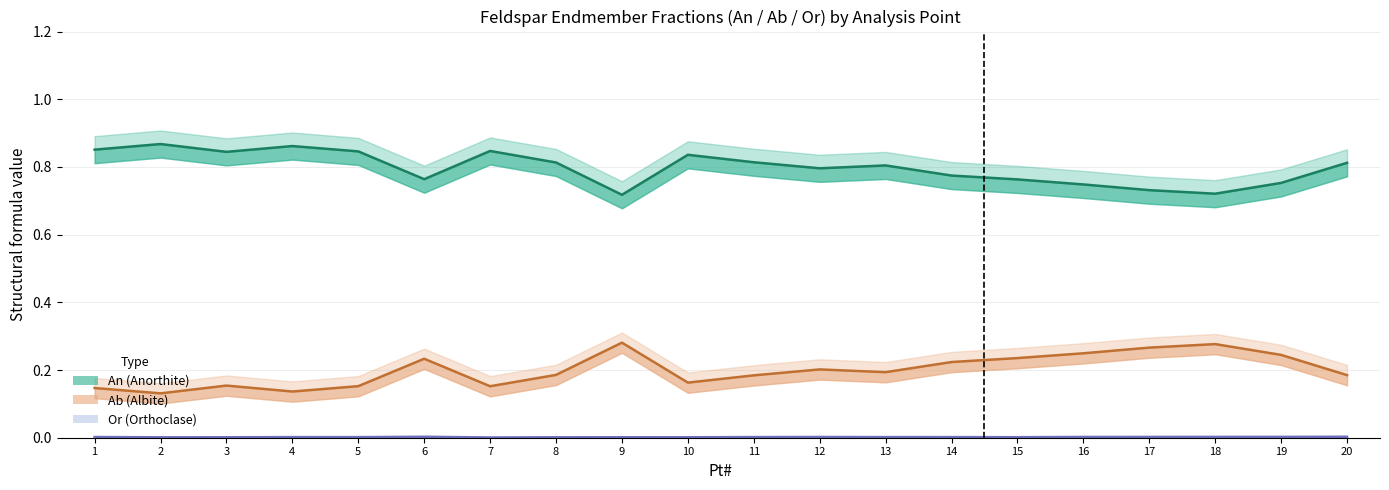

How many distinct data groups are displayed?

3